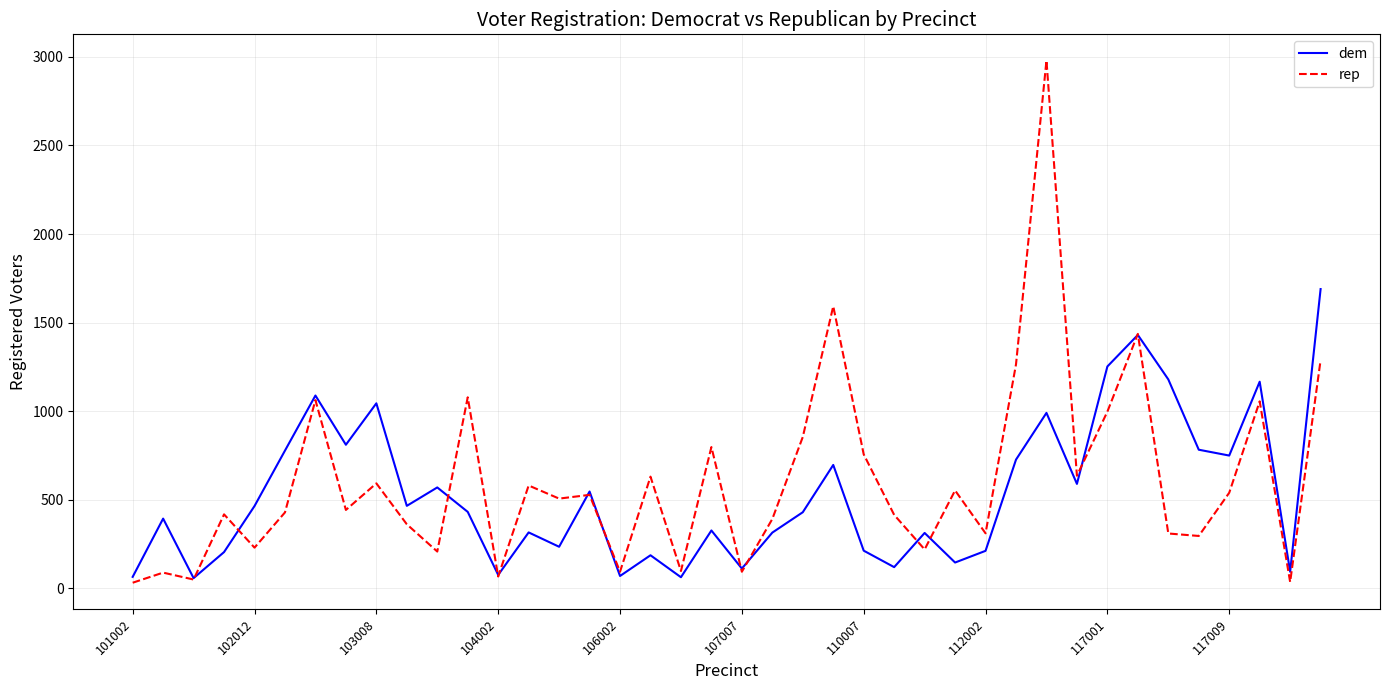

What is the maximum value shown in the chart?

2980